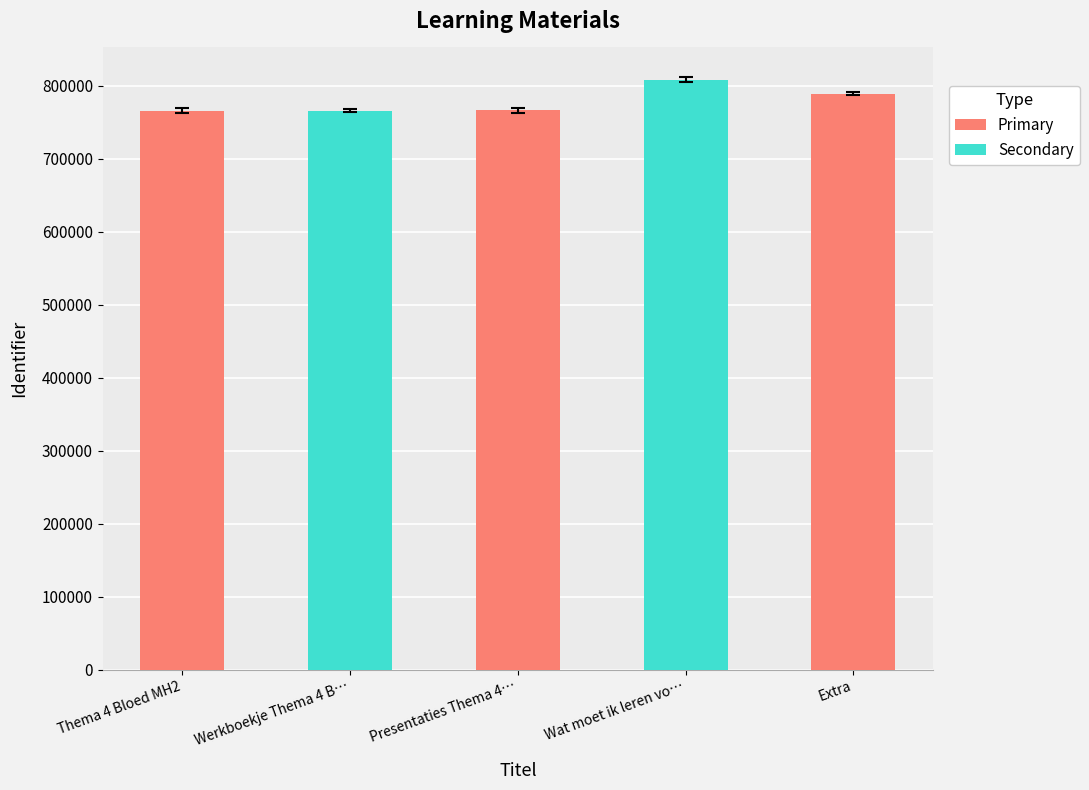

What is the difference between the values at Extra and Werkboekje Thema 4 B…?

22964